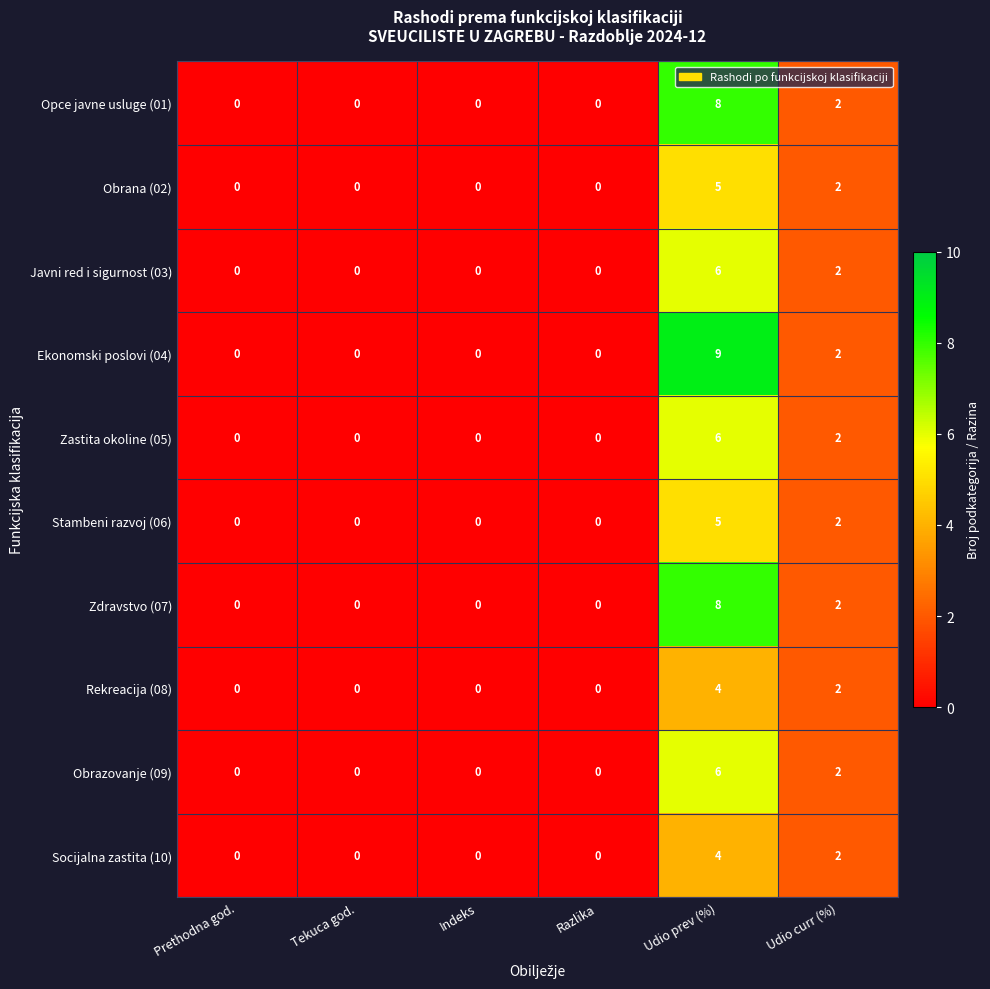

Is it true that Ekonomski poslovi (04) equals 0 at Prethodna god.?

True